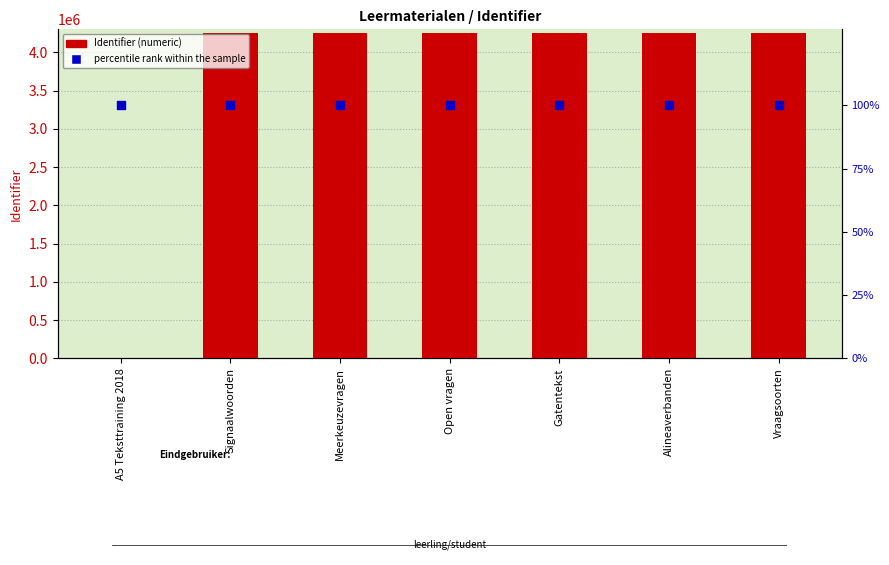

Which series has the largest Y range (max minus min)?

Identifier